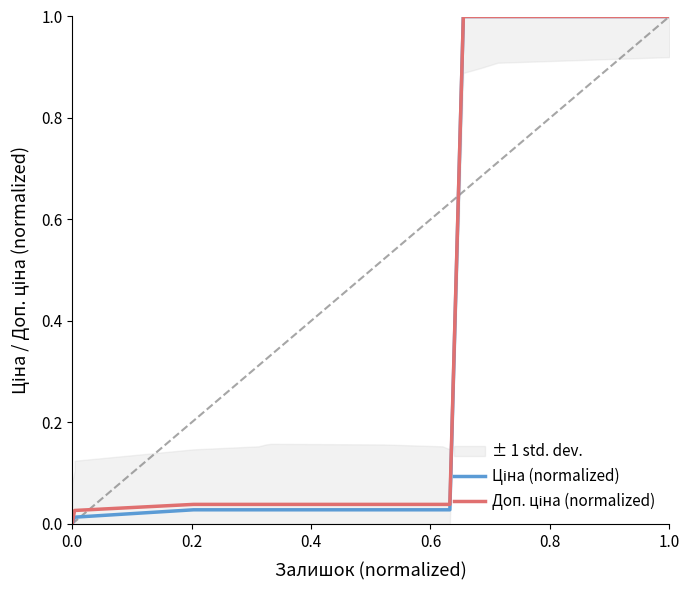

How many data points in Ціна (normalized) are above 0?

14